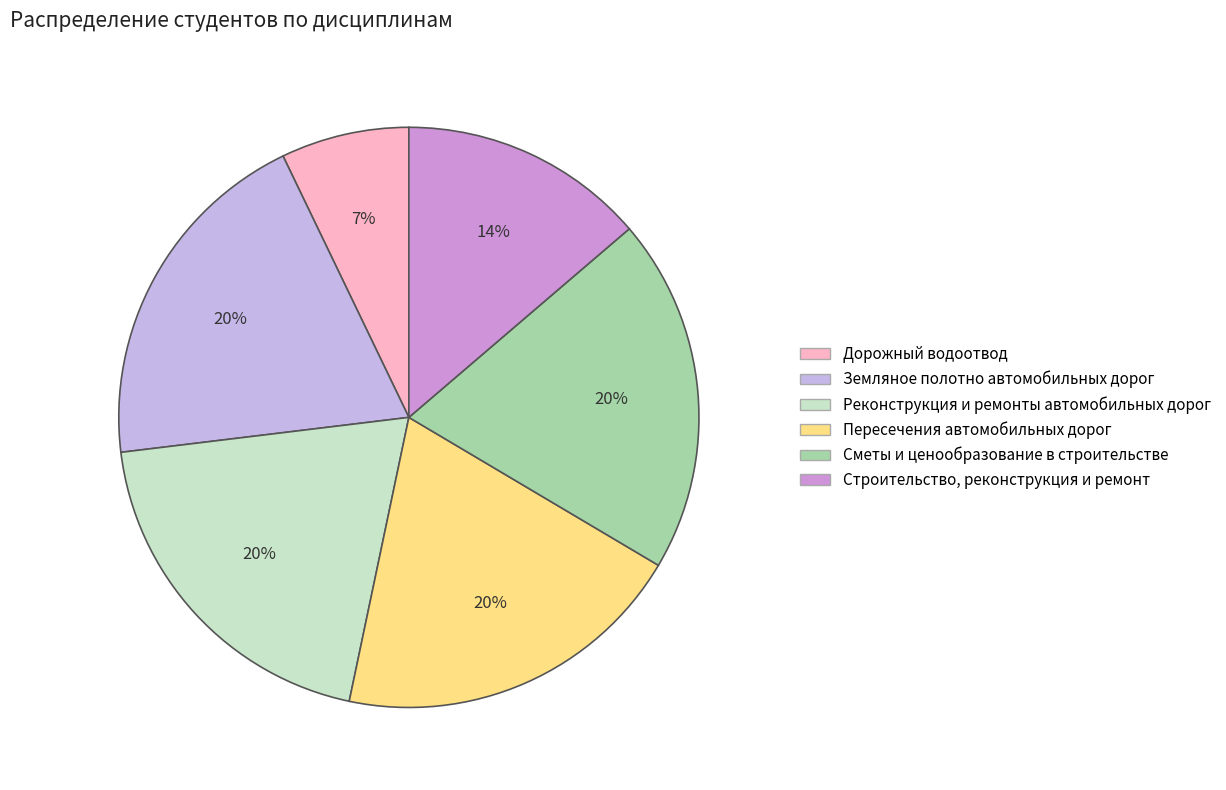

Is it true that Дорожный водоотвод is 1% of the pie?

False